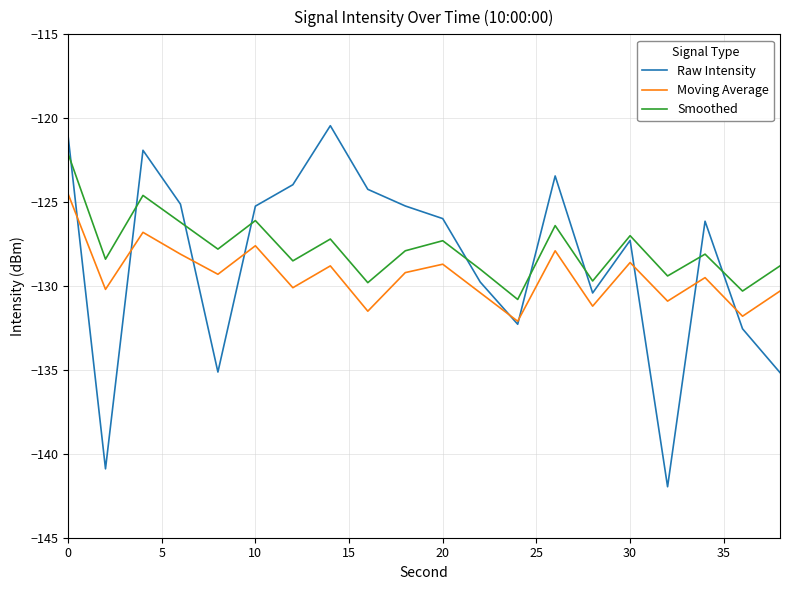

Which series has the largest range (max minus min)?

Raw Intensity